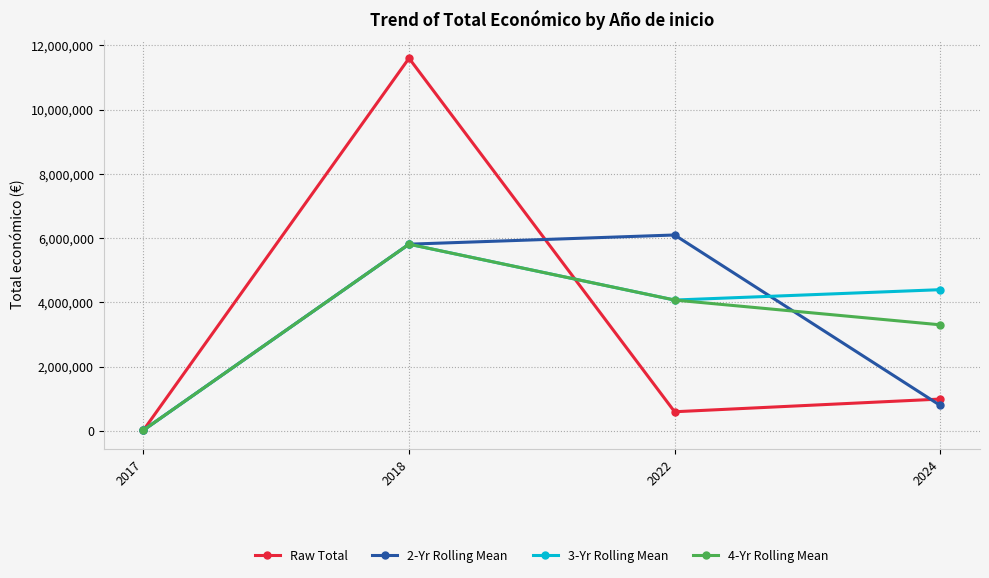

What is the spread (max minus min) of values at 2018?

5785606.5